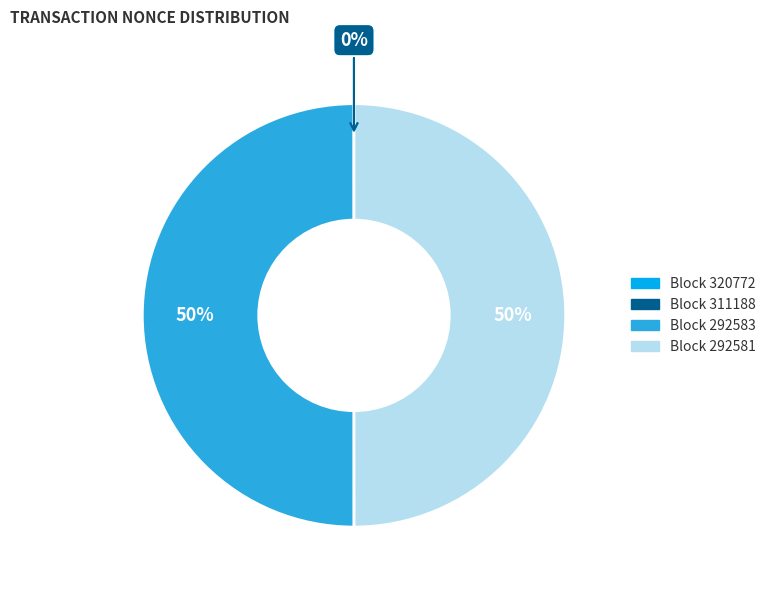

To the nearest percent, what is the average slice percentage?

25%